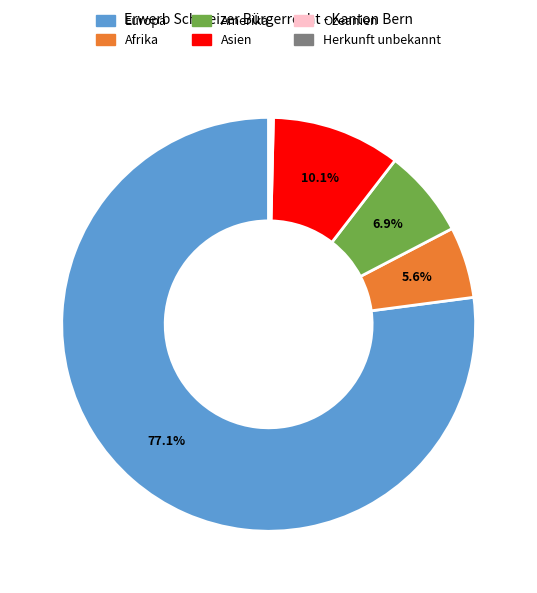

Combined, what portion of the pie is Amerika and Afrika?

12.5%